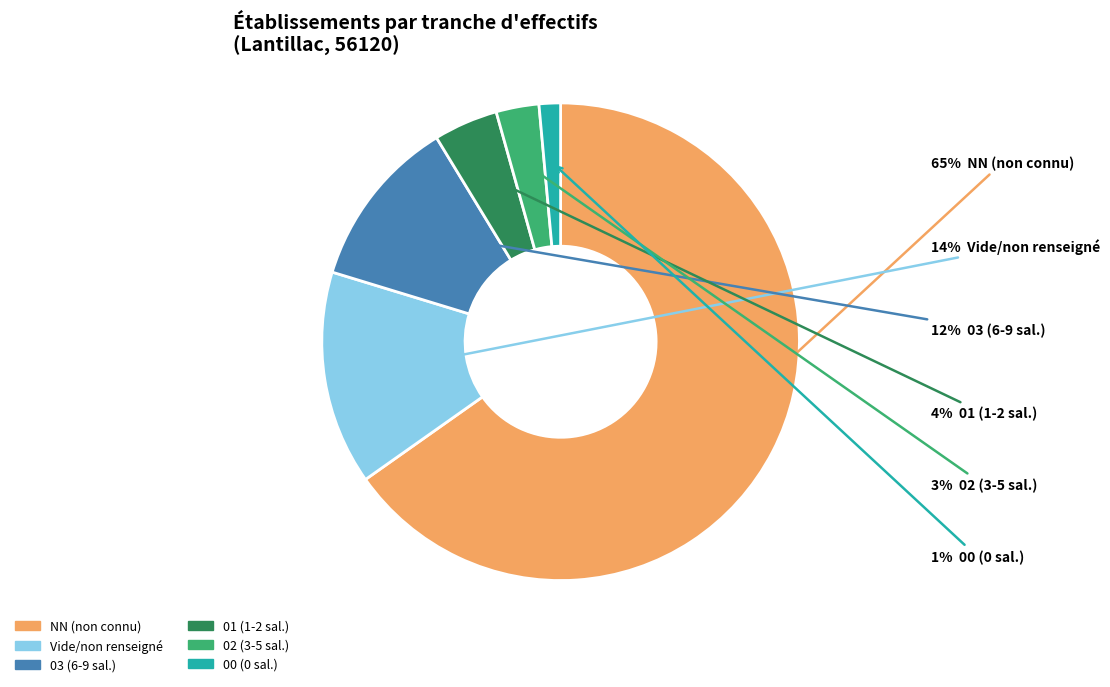

To the nearest percent, what is the average slice percentage?

17%